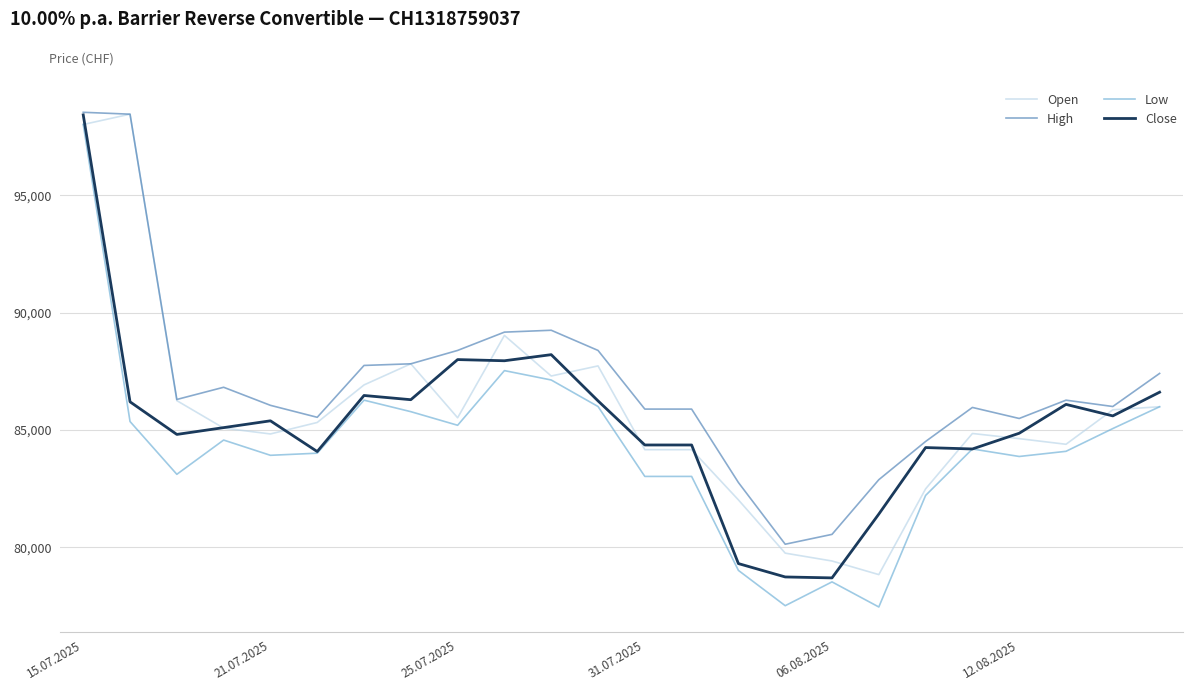

What is the smallest value displayed?

77455